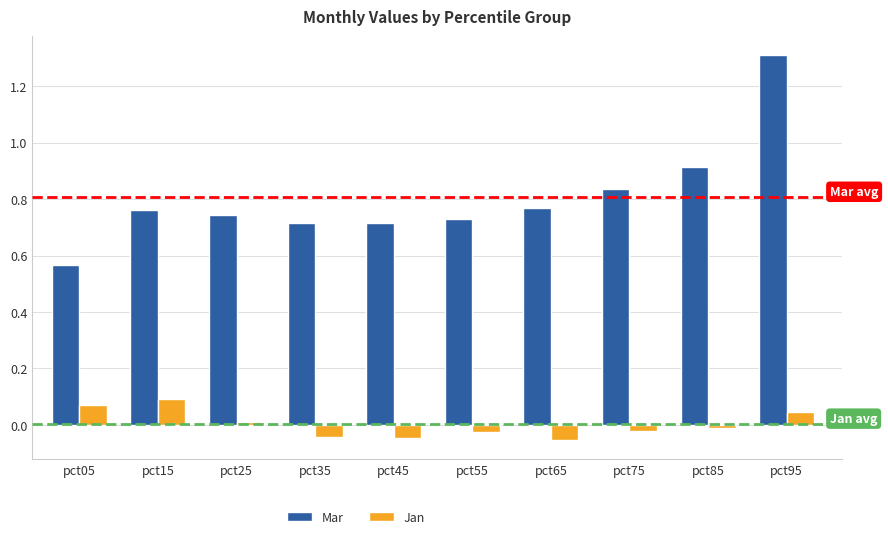

Which series has the widest spread of values?

Mar